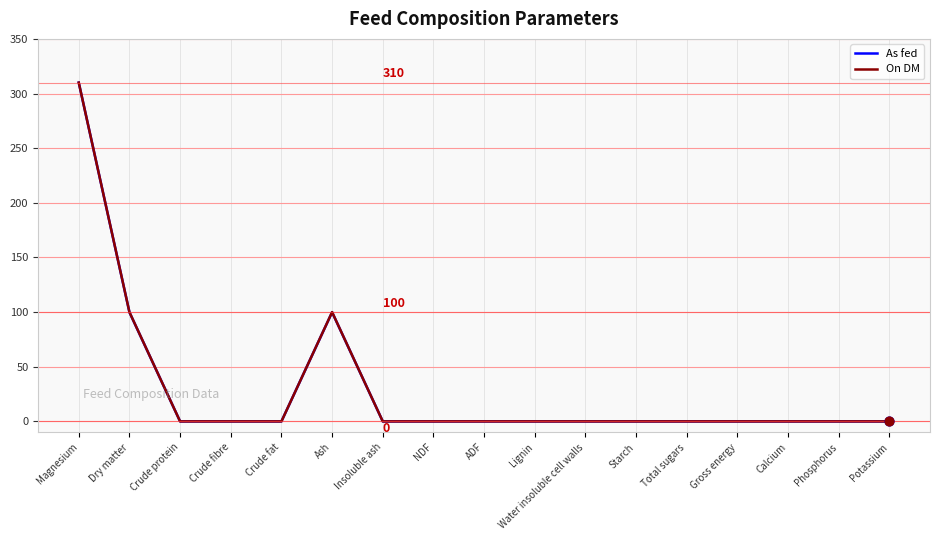

True or false: On DM has a value of -198.1 at ADF.

False